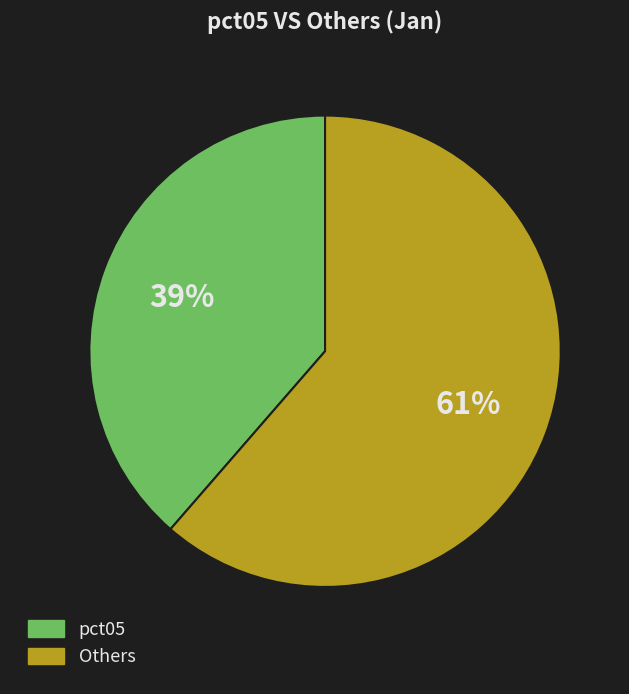

To the nearest percent, what portion does Others represent?

61%